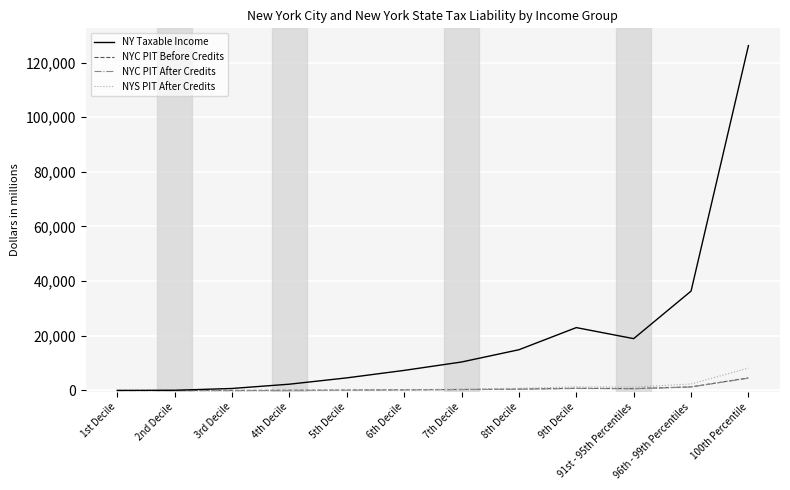

Which label corresponds to the largest value in the chart?

100th Percentile